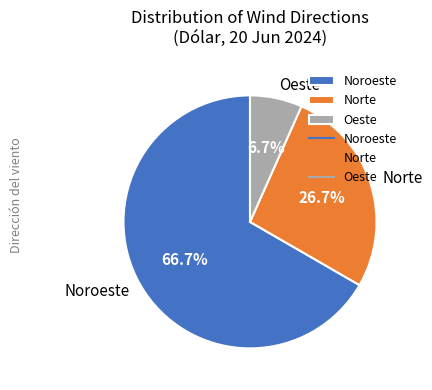

Does Oeste represent more than half of the total?

No